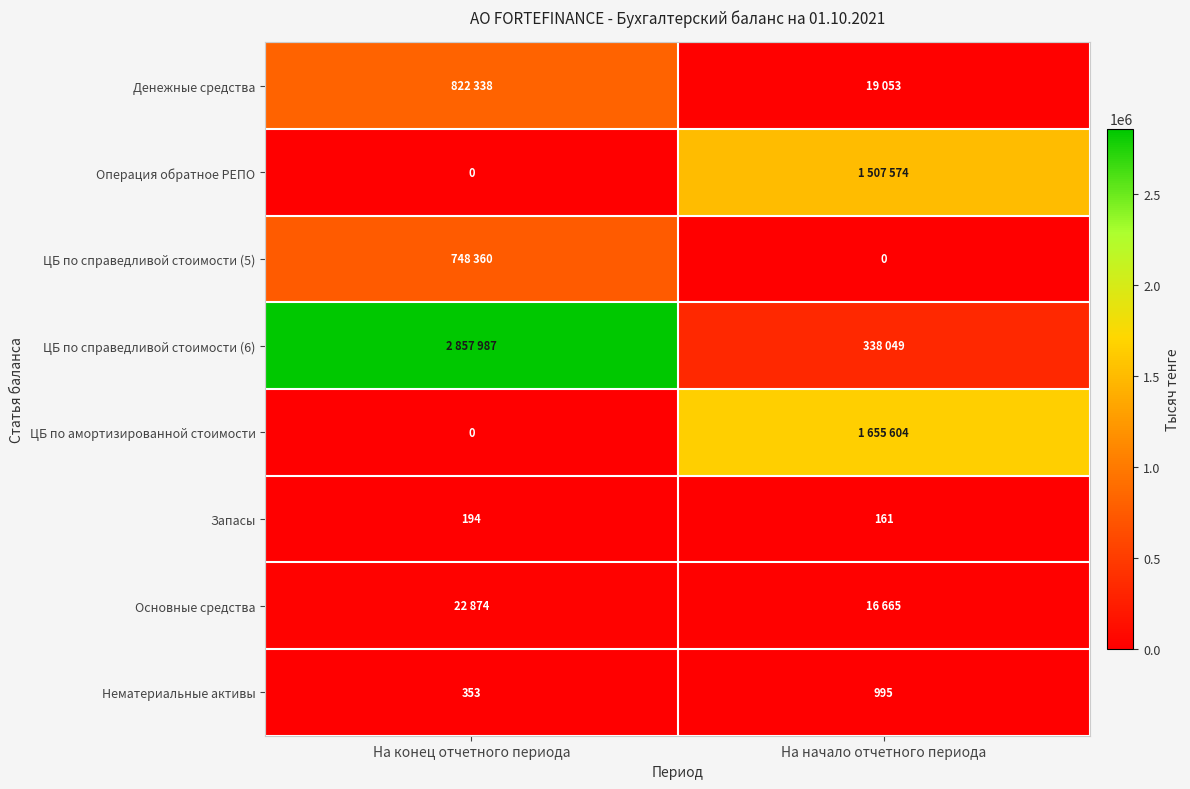

What is the approximate value of Запасы at На начало отчетного периода?

161